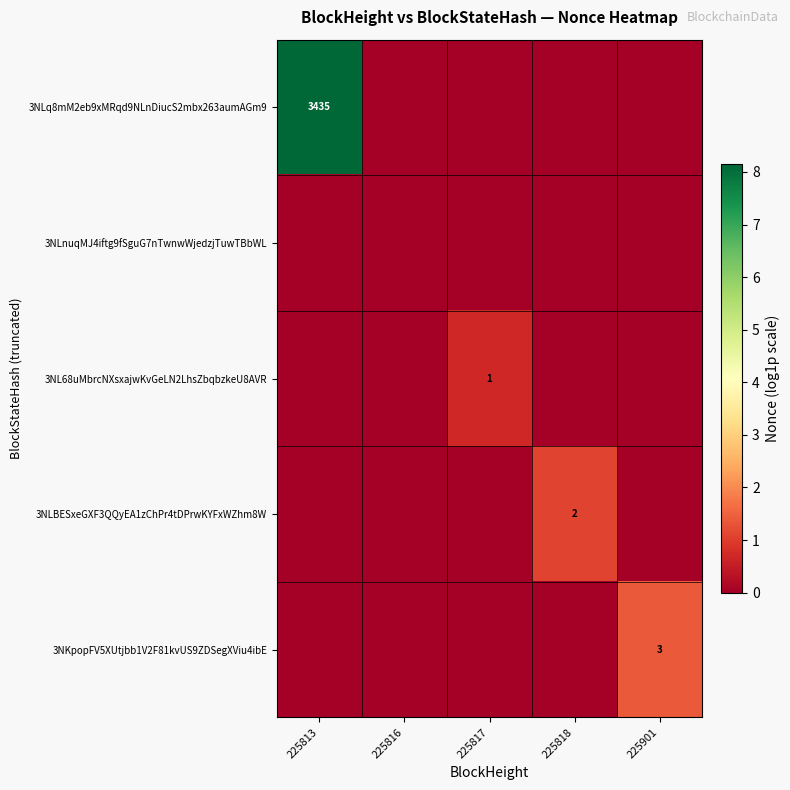

The 3NL68uMbrcNXsxajwKvGeLN2LhsZbqbzkeU8AVR series shows 1 at 225817. True or false?

True